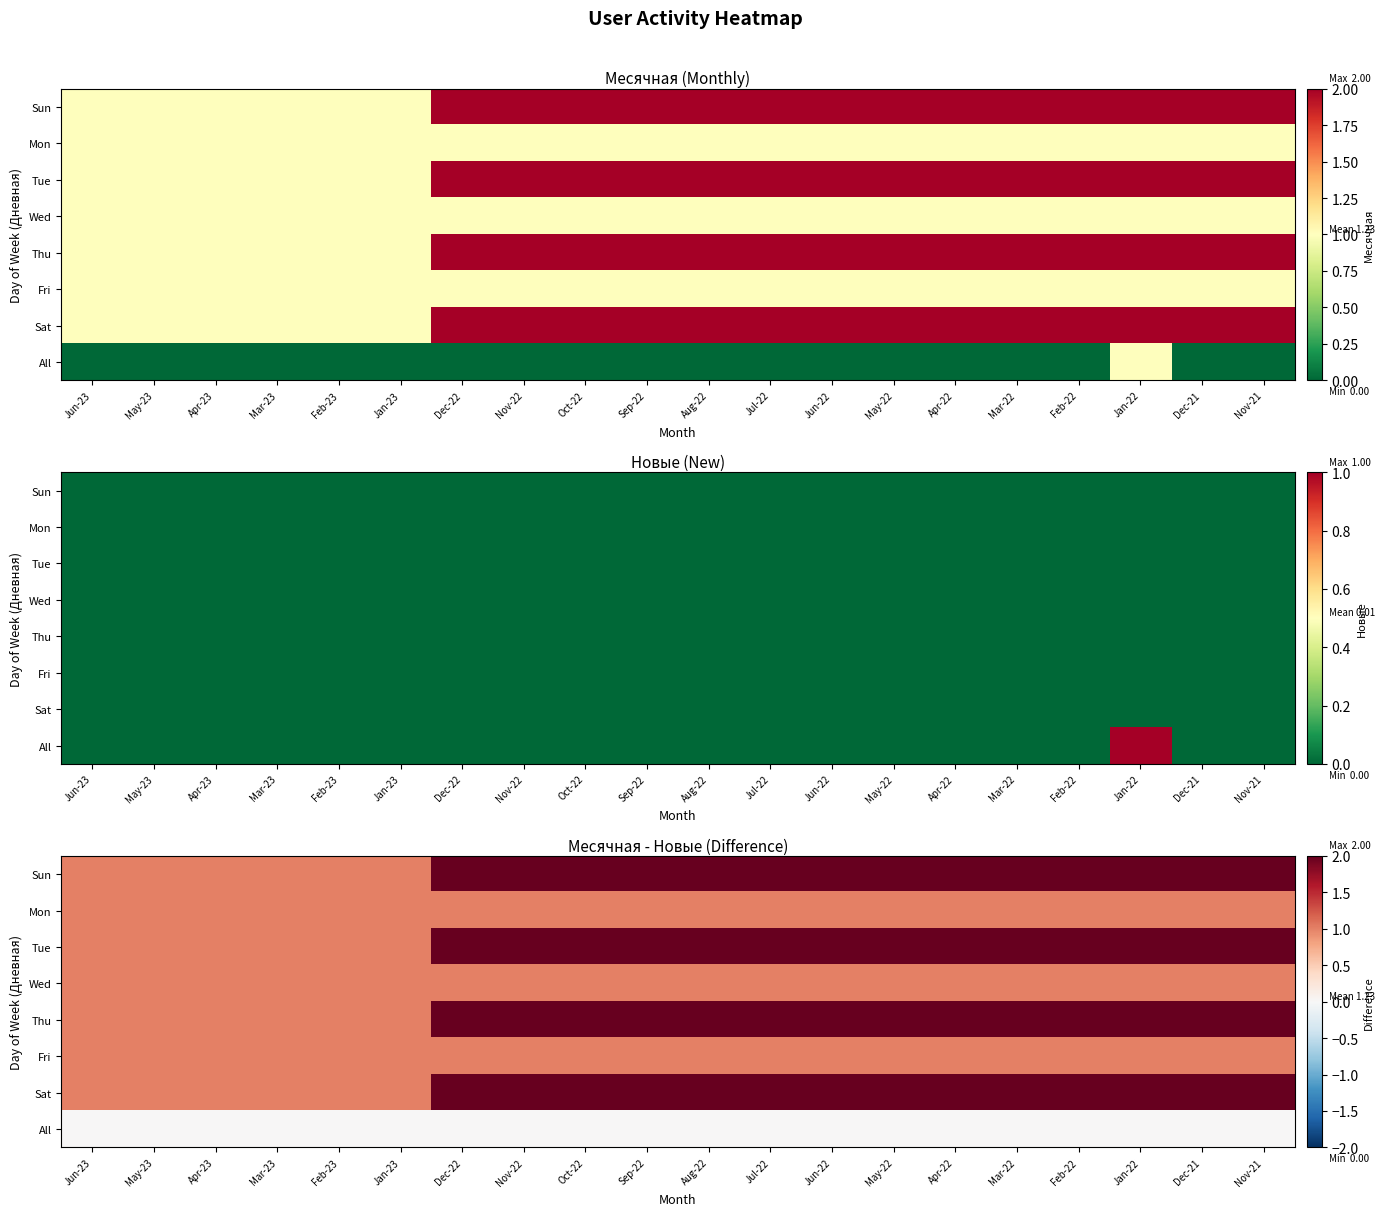

At how many categories does at least one series exceed 0?

20